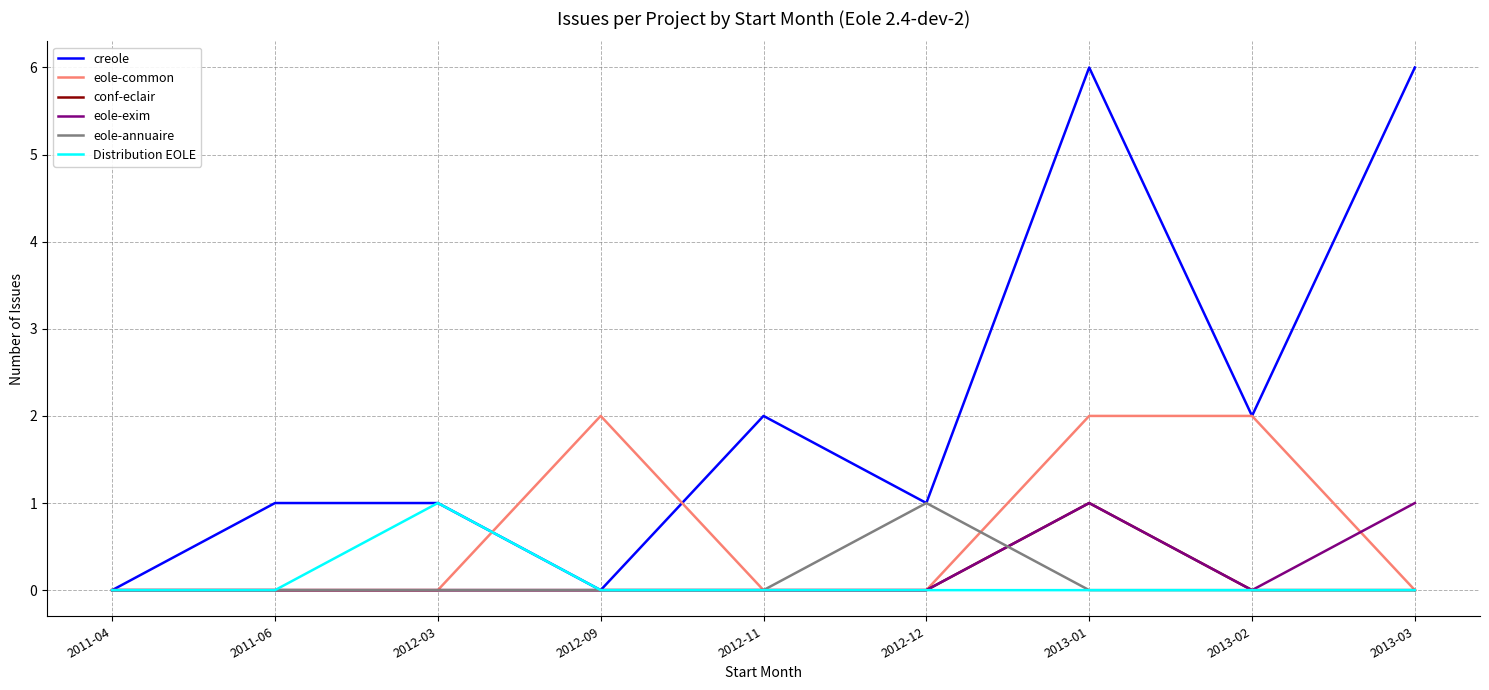

The conf-eclair series shows -1 at 2012-03. True or false?

False